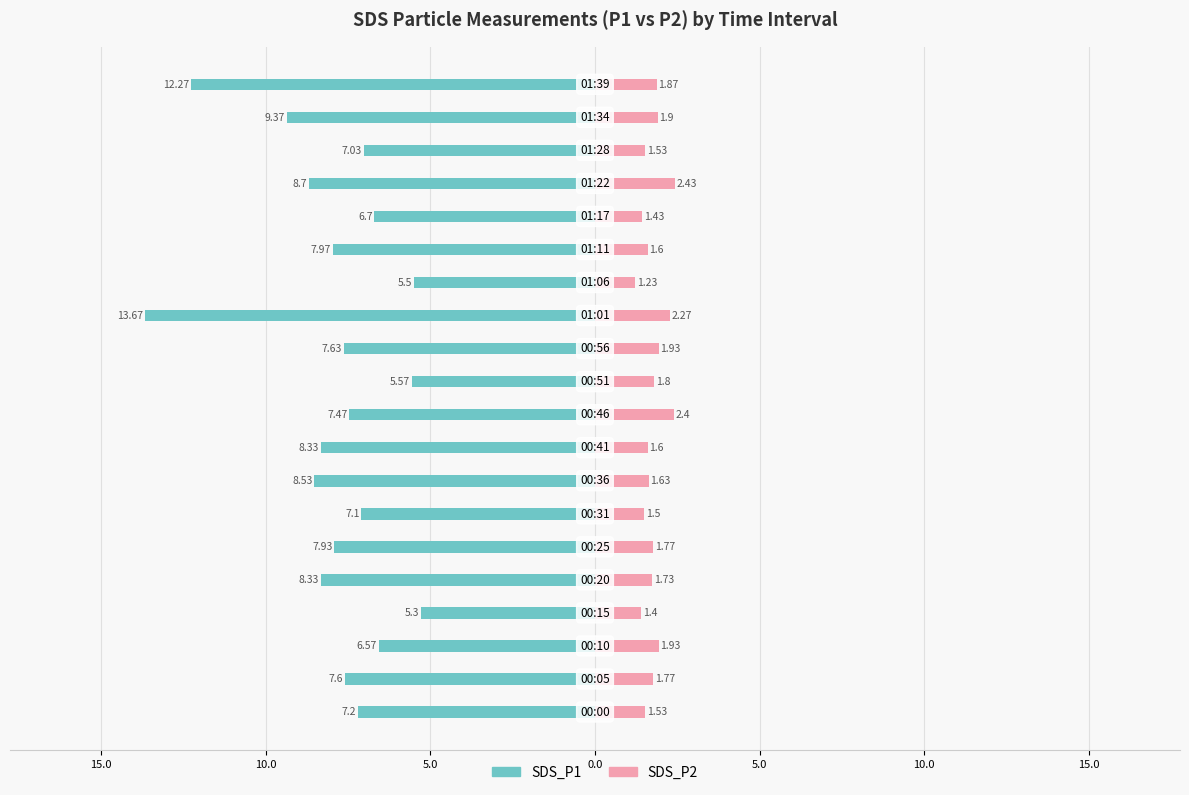

How many values in the SDS_P1 series exceed -7?

5